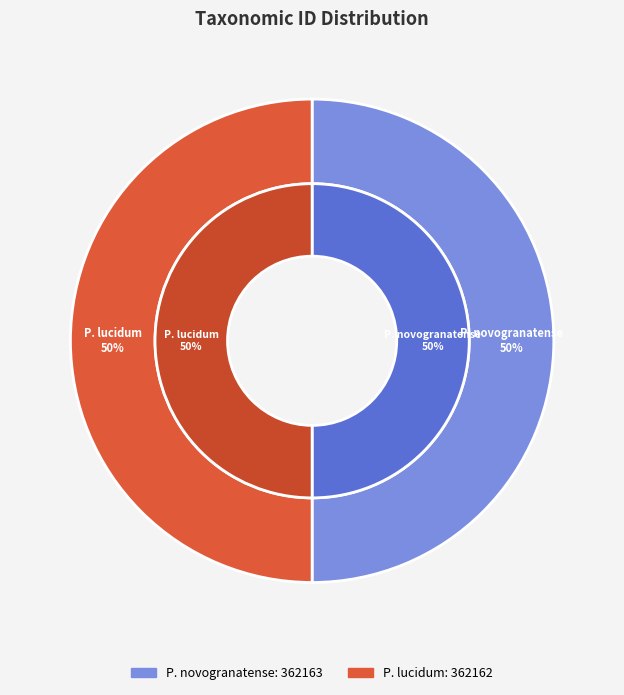

How many slices are in this pie chart?

2